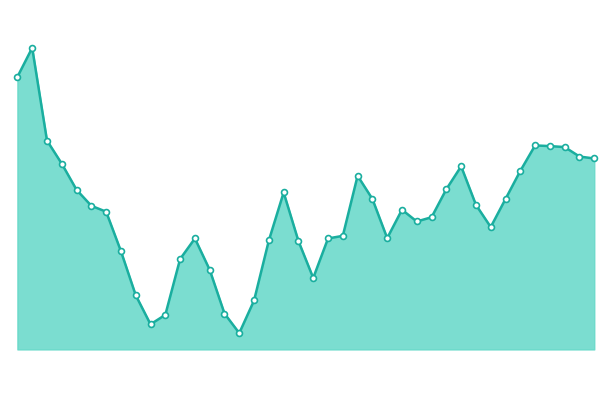

At how many categories does at least one series exceed 2?

40